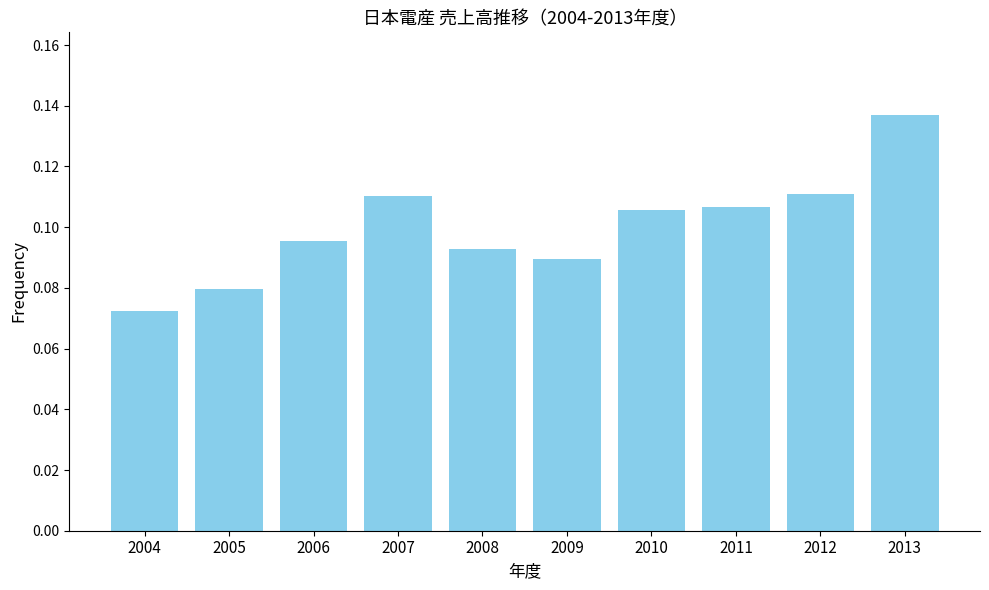

At which label is the value closest to 0?

2004